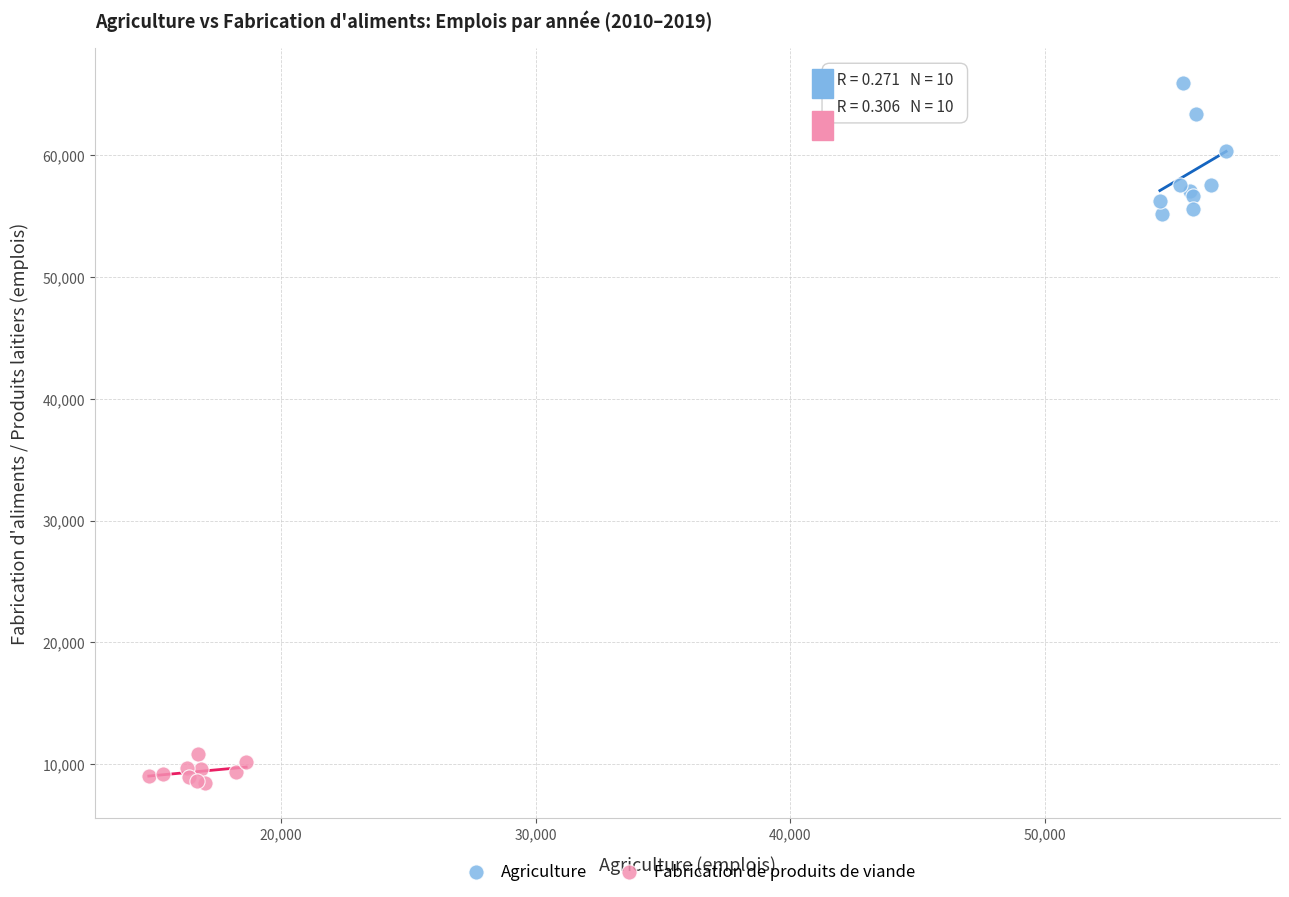

Which series reaches the maximum Y coordinate?

Agriculture